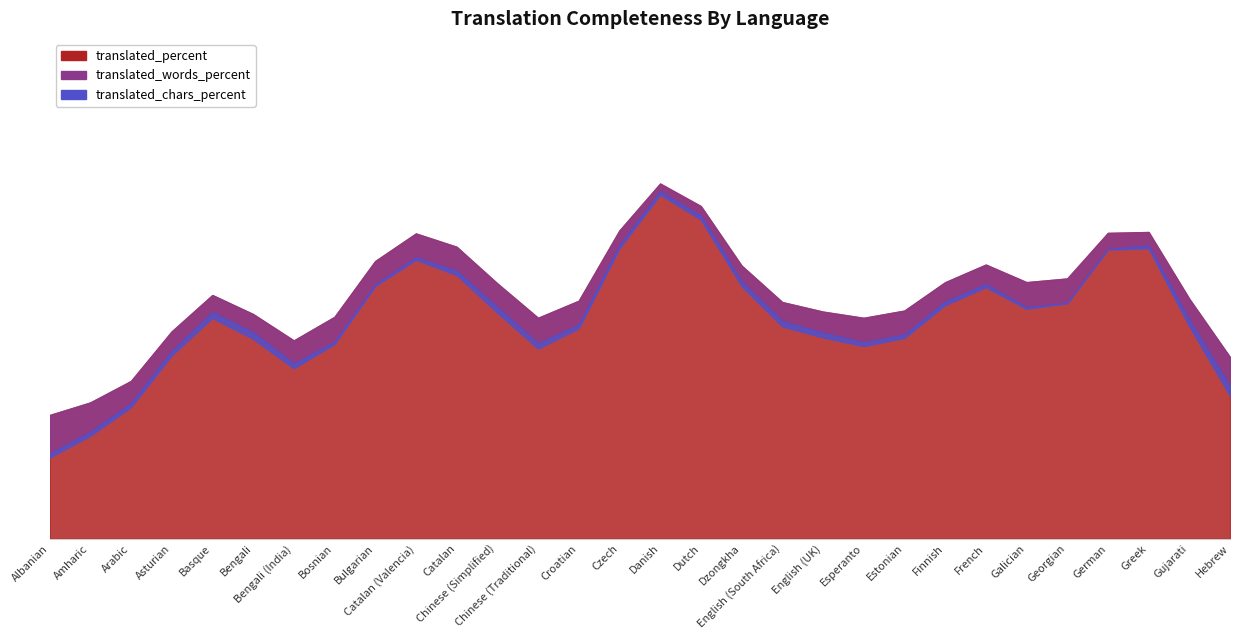

Is it true that translated_chars_percent equals 3.0 at Bosnian?

False